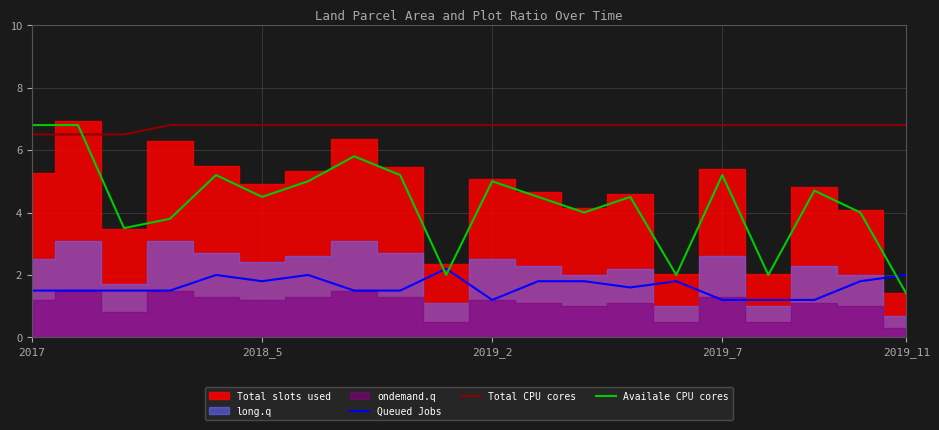

How many interior local valleys does the Availale CPU cores series have?

6